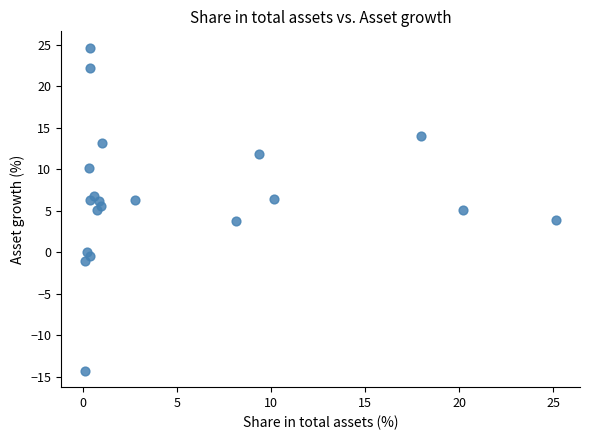

What is the range of X values (max minus min)?

25.1